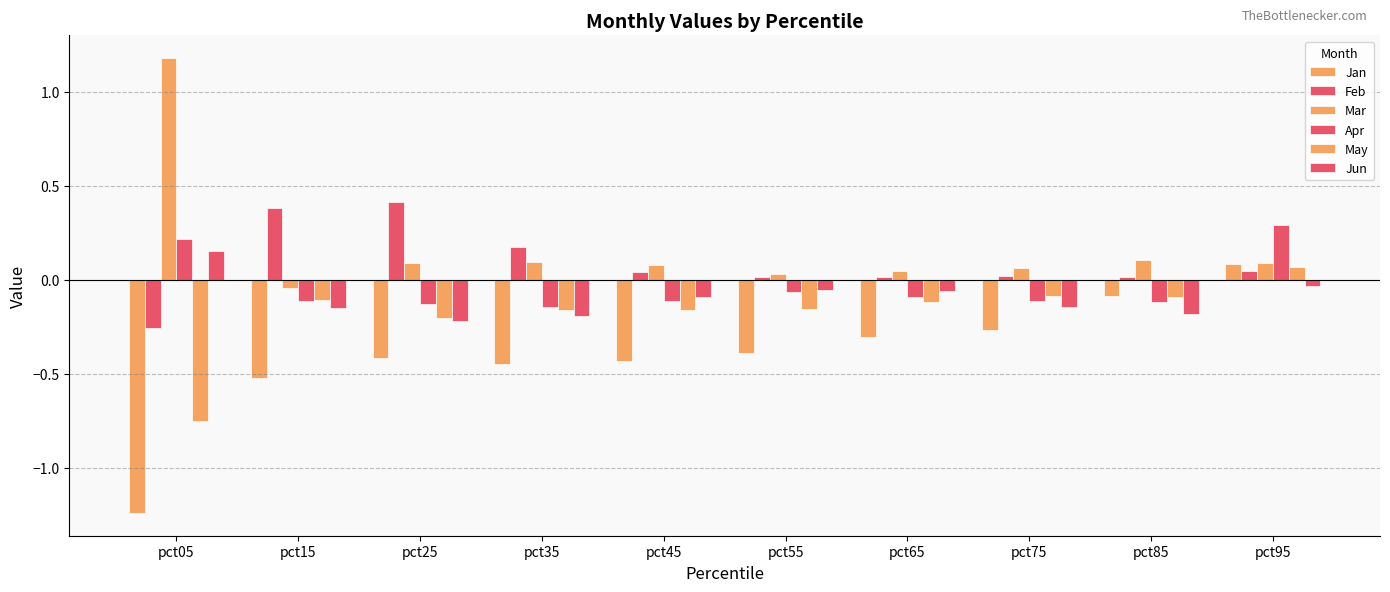

How many bars are there in each group?

6